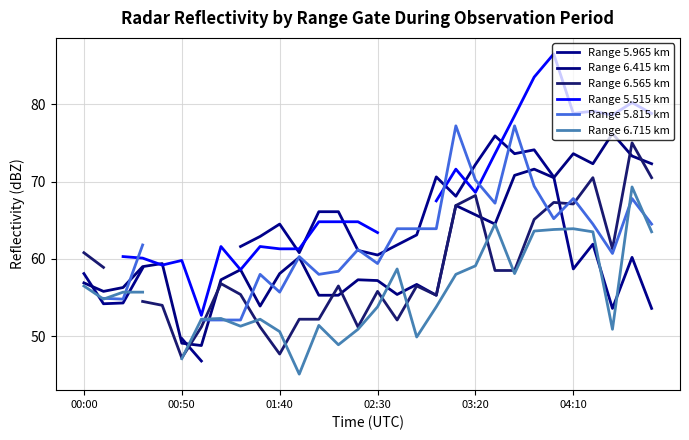

In Range 6.415 km, how many points are higher than both neighbors (excluding endpoints)?

9